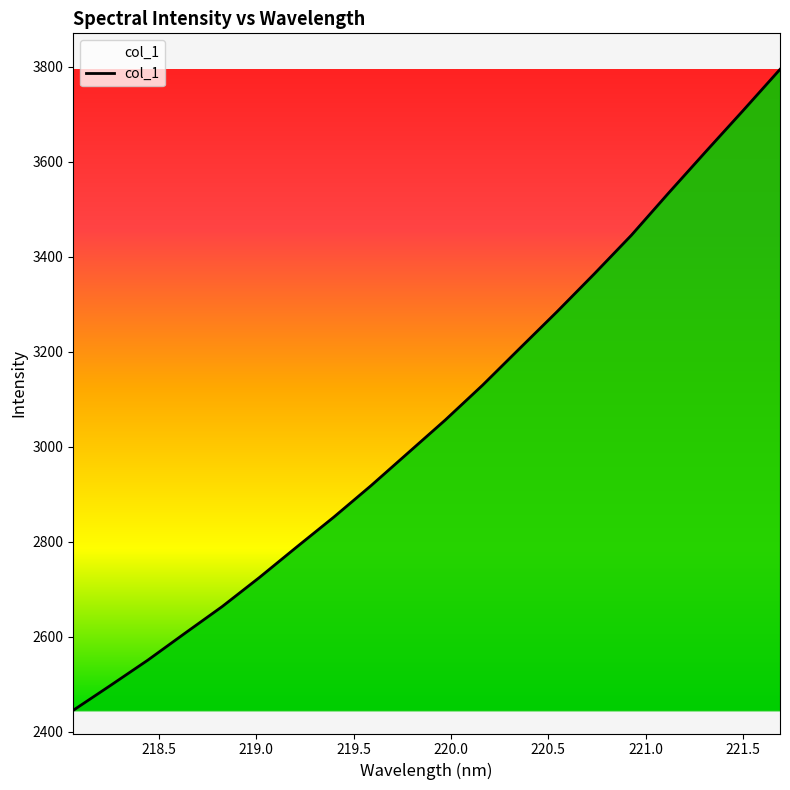

What is the difference between the maximum and minimum values?

1349.8